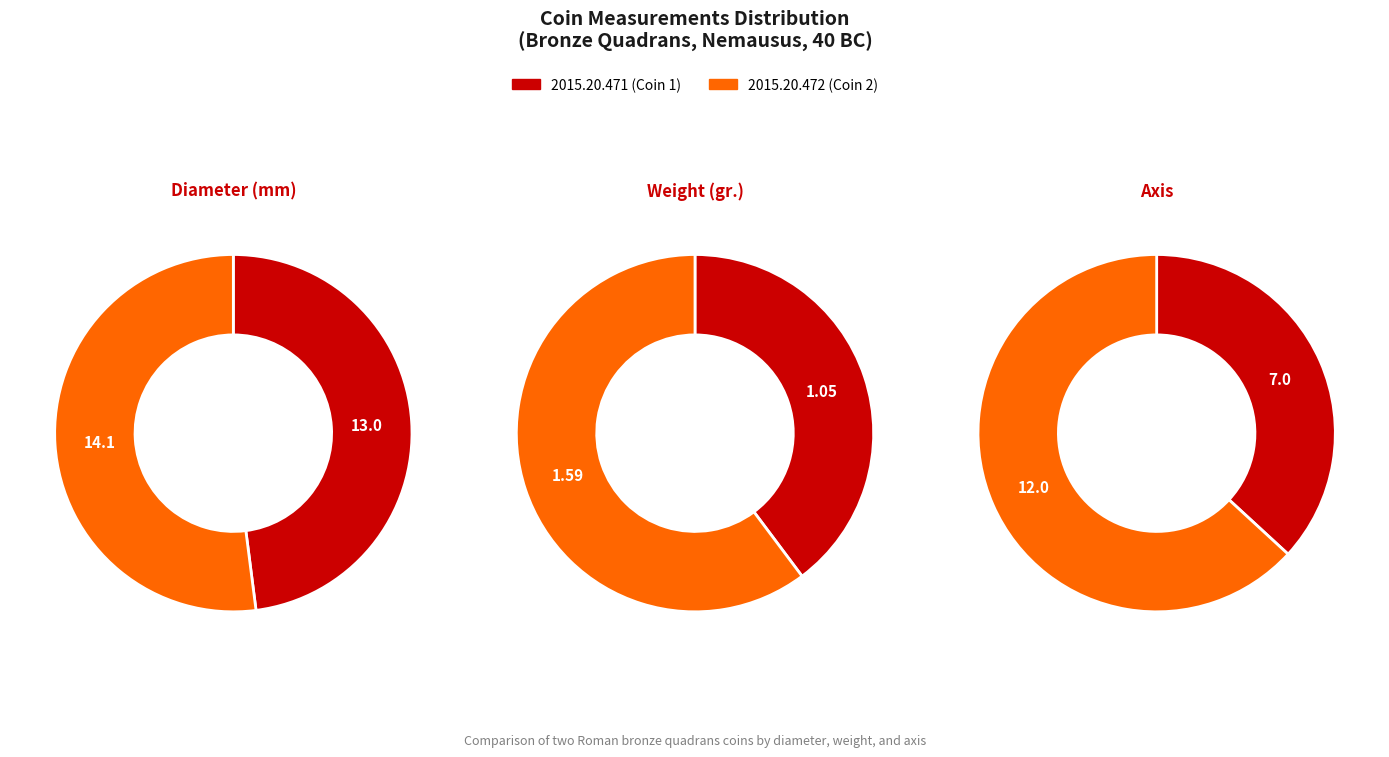

Count the number of slices in the pie.

2